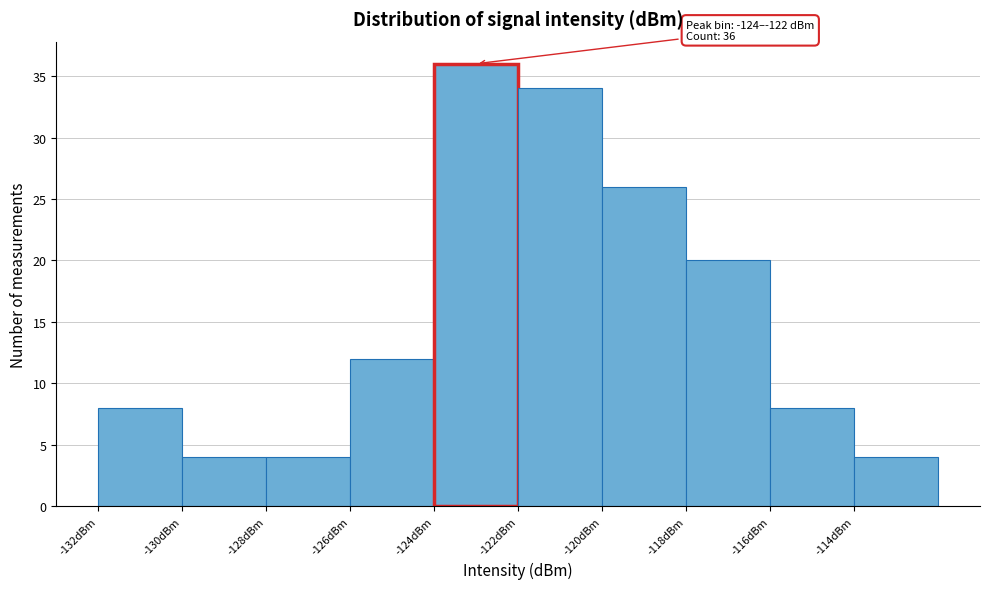

Which range on the x-axis has the tallest bar?

-124 to -122